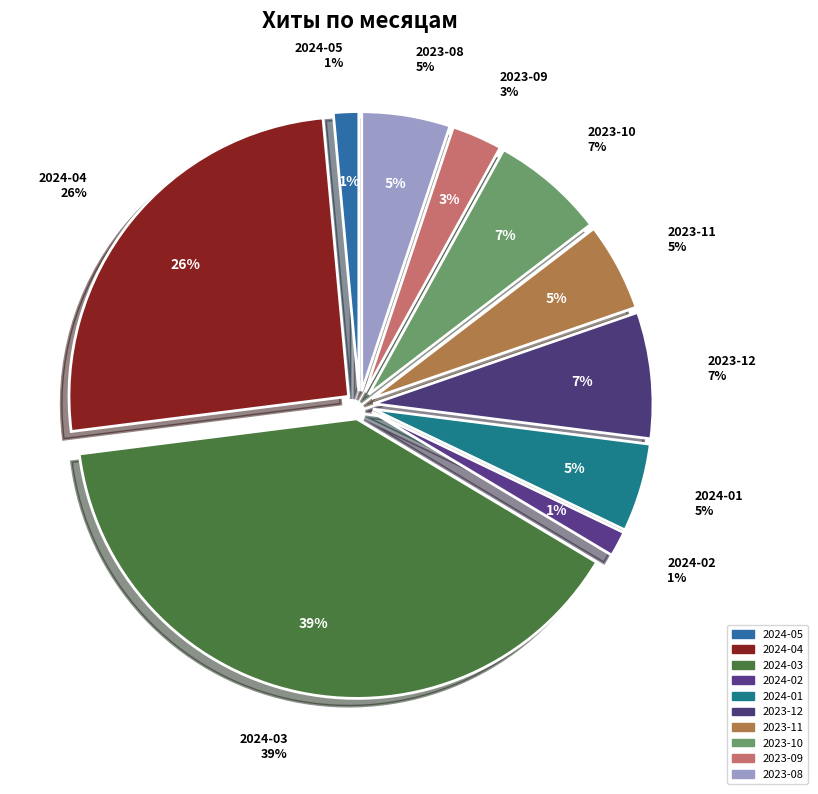

Is it true that 2023-08 is 5% of the pie?

True